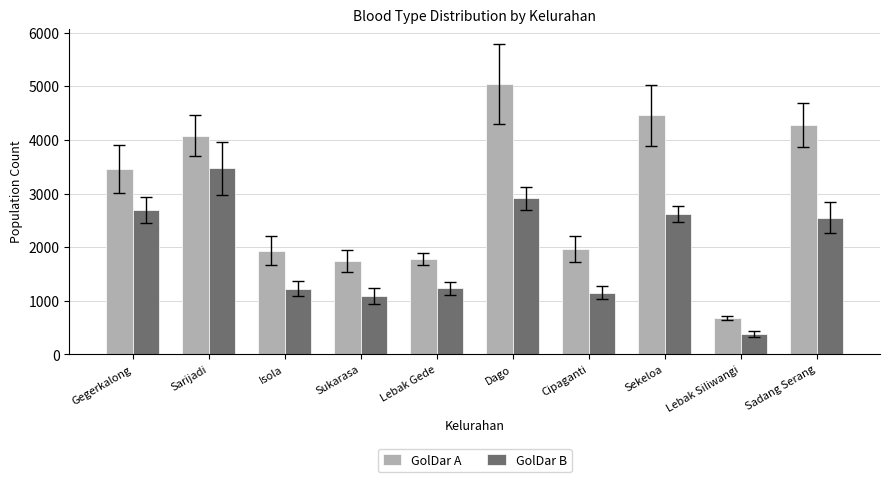

What is the sum of the GolDar A values at Sadang Serang and Gegerkalong?

7735